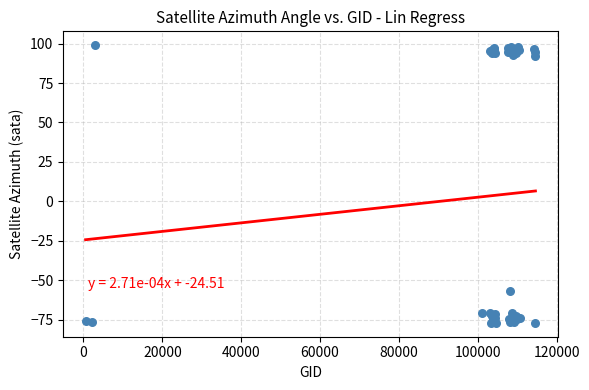

What Y value in the scatter plot is closest to 10?

-56.8